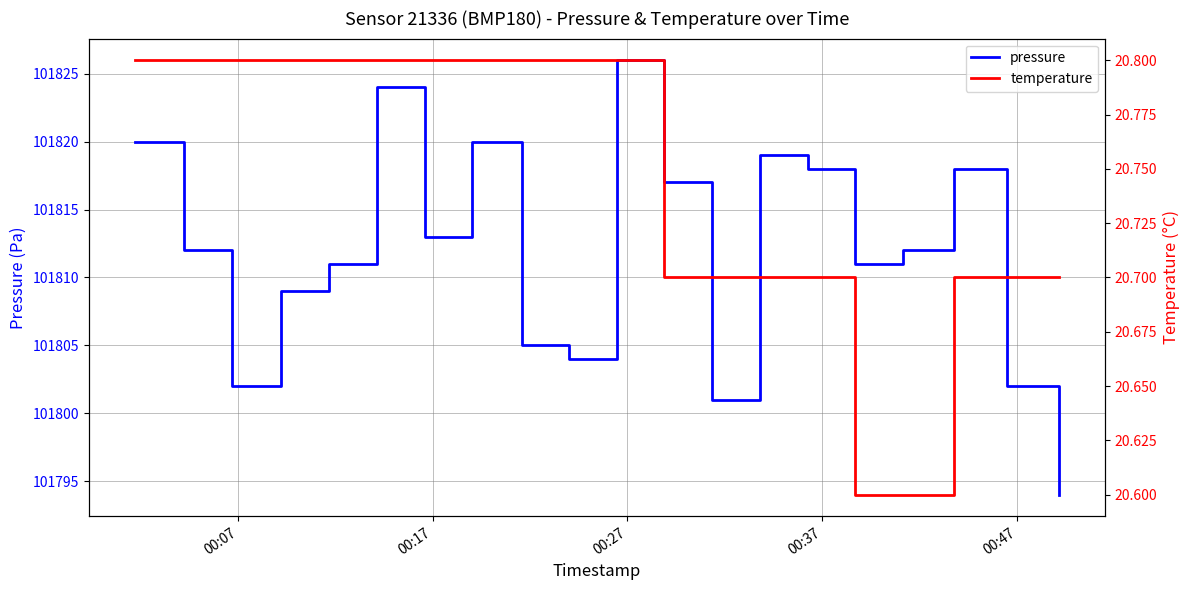

What is the highest value of the pressure series?

101826